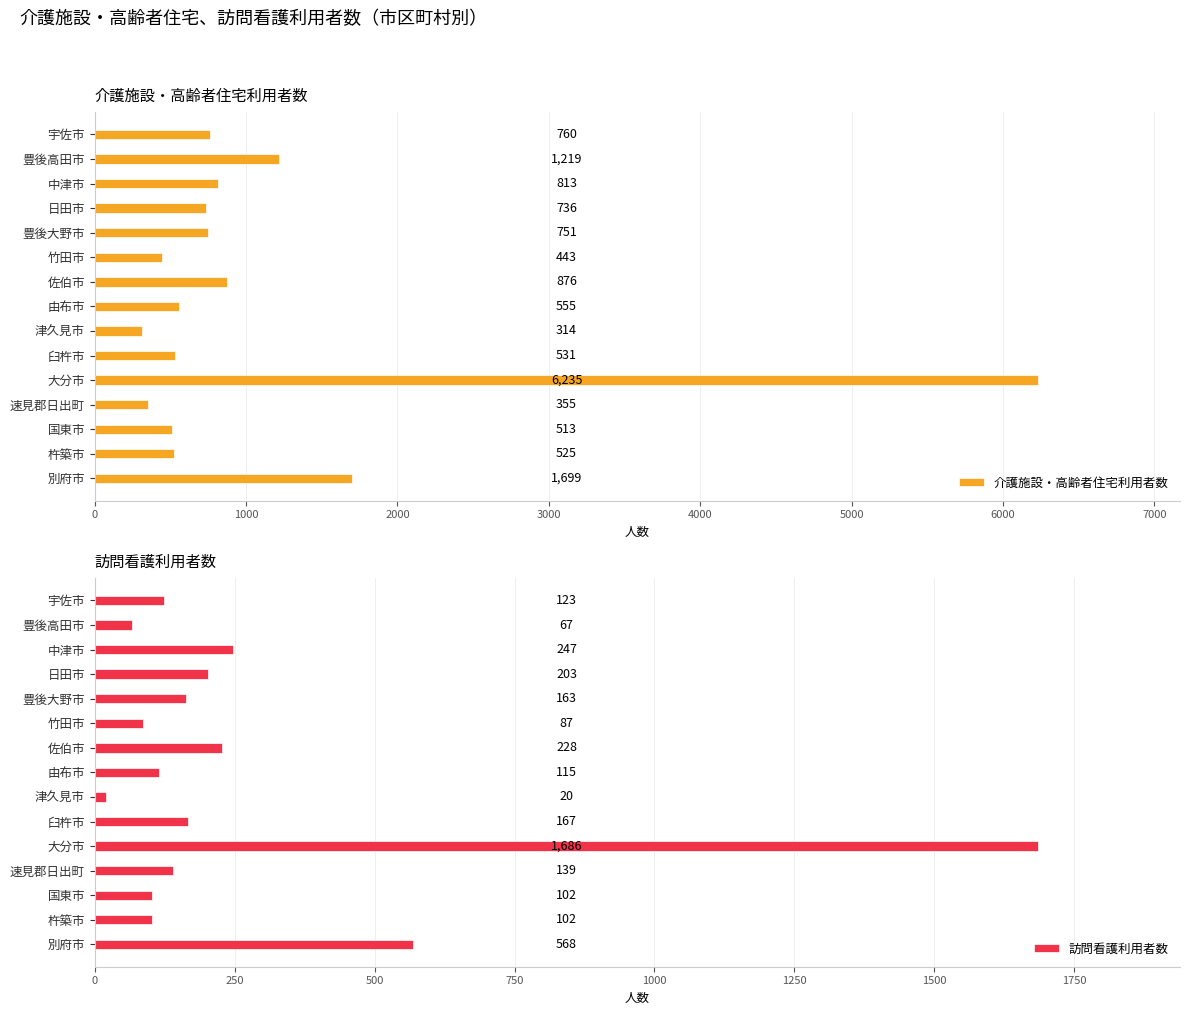

The value of 介護施設・高齢者住宅利用者数 at 中津市 is 367. True or false?

False